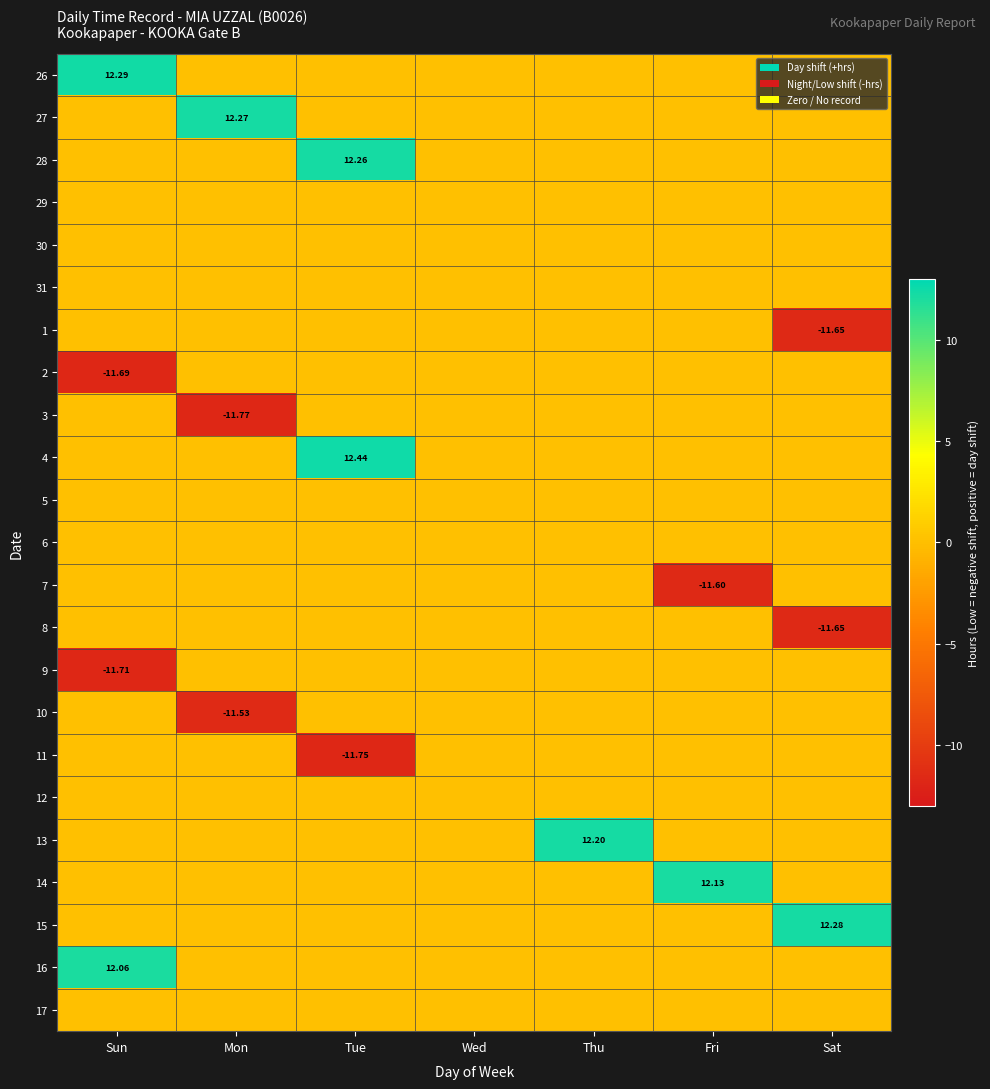

At which category is the sum across all series the highest?

Tue